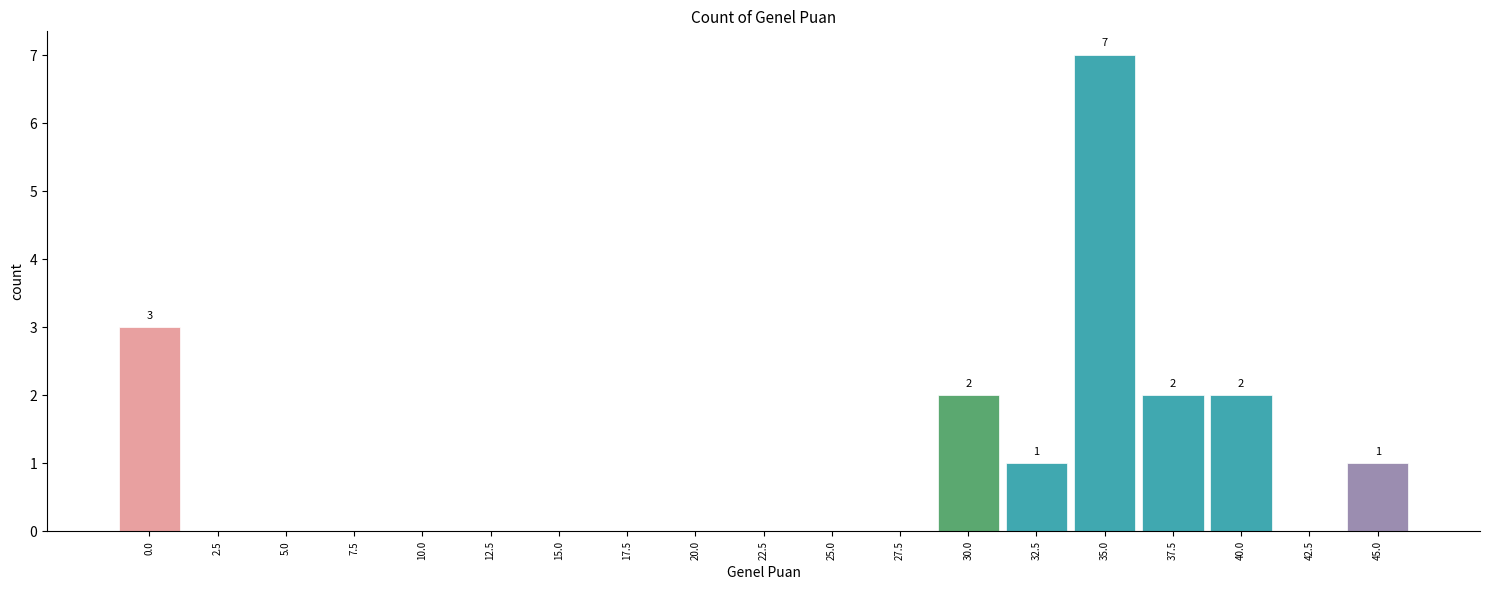

Reading left to right, what are all the values shown in this chart?

0.0=3	2.5=0	5.0=0	7.5=0	10.0=0	12.5=0	15.0=0	17.5=0	20.0=0	22.5=0	25.0=0	27.5=0	30.0=2	32.5=1	35.0=7	37.5=2	40.0=2	42.5=0	45.0=1